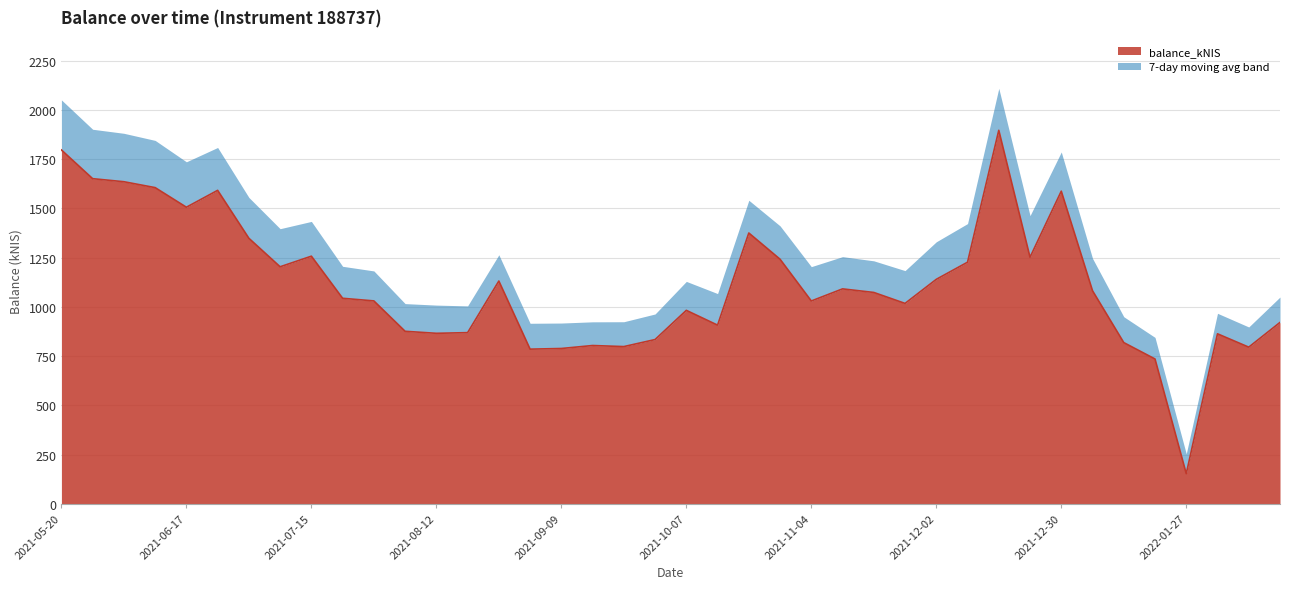

At which category does the chart reach its peak across all series?

2021-12-16